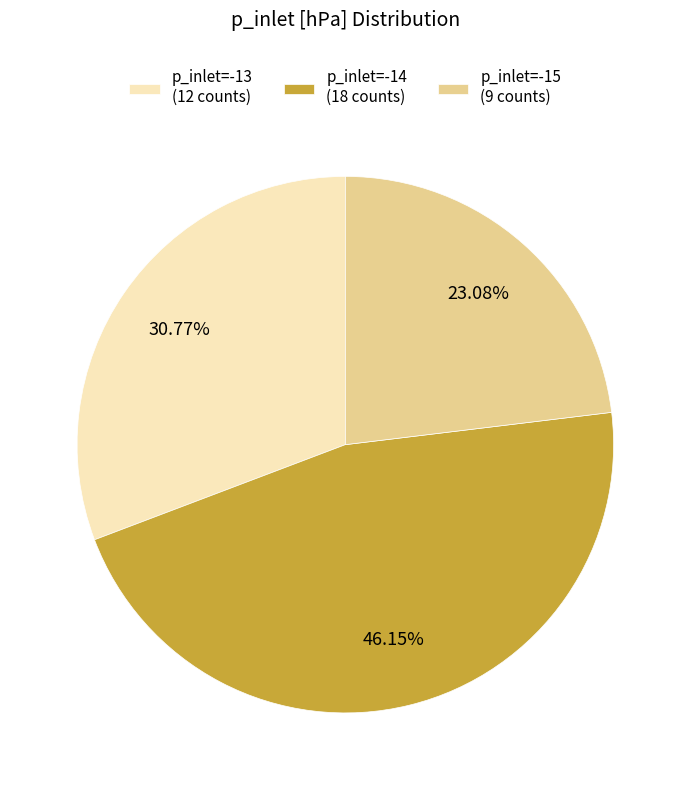

How many slices are in this pie chart?

3